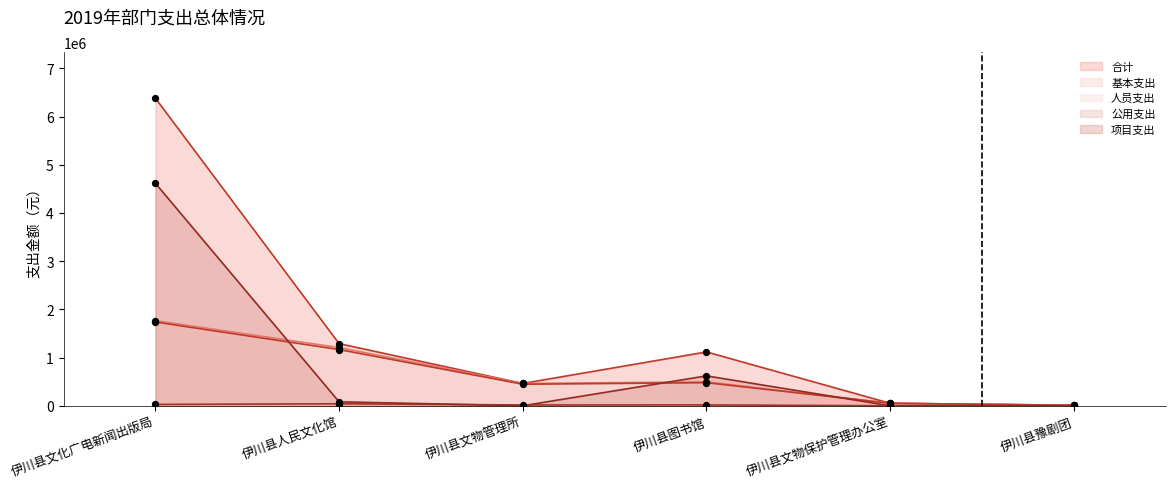

Is the value of 公用支出 at 伊川县人民文化馆 greater than the value of 人员支出 at 伊川县文化广电新闻出版局?

No